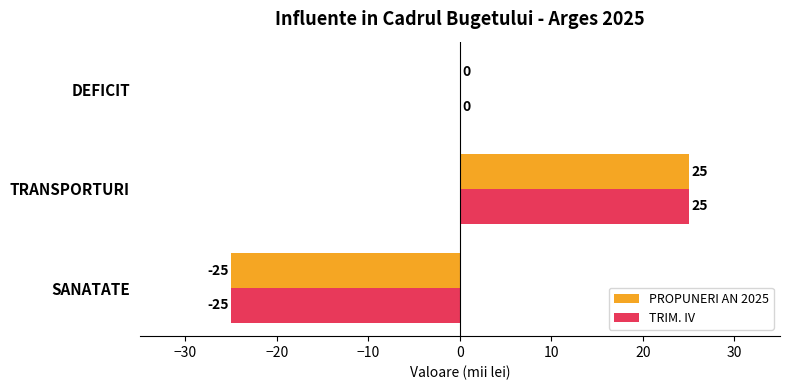

At which label is PROPUNERI AN 2025 closest to 0?

DEFICIT